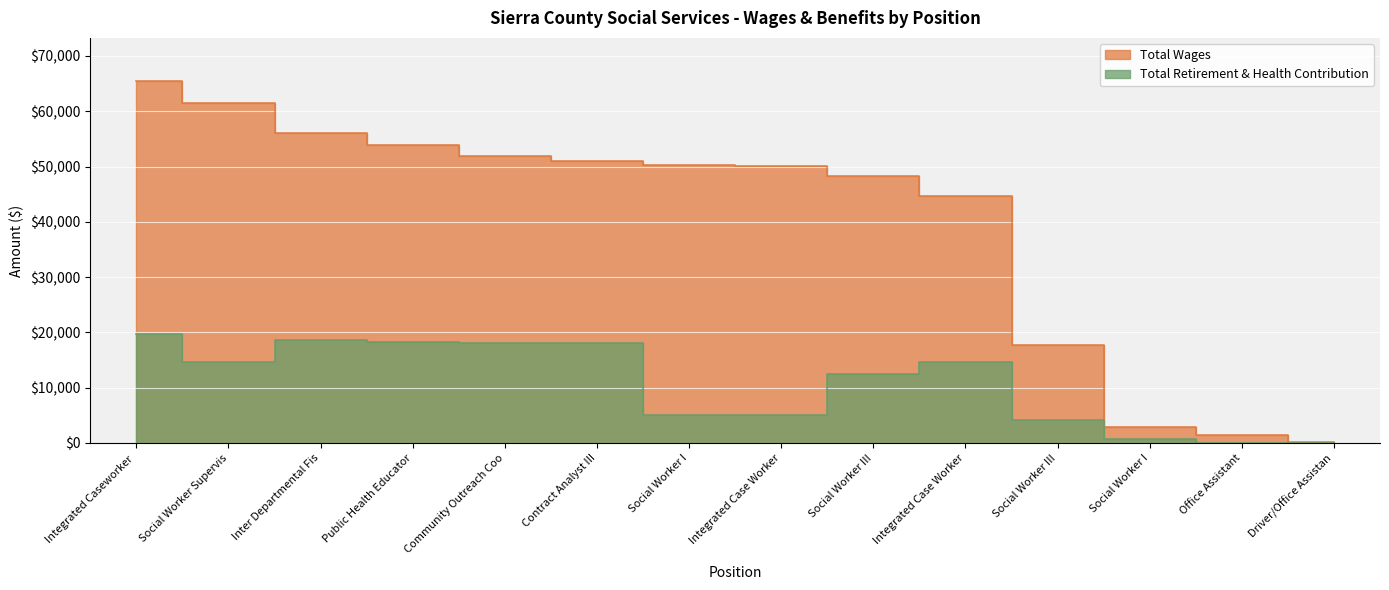

What is the difference between the maximum and minimum values in the Total Retirement & Health Contribution series?

19628